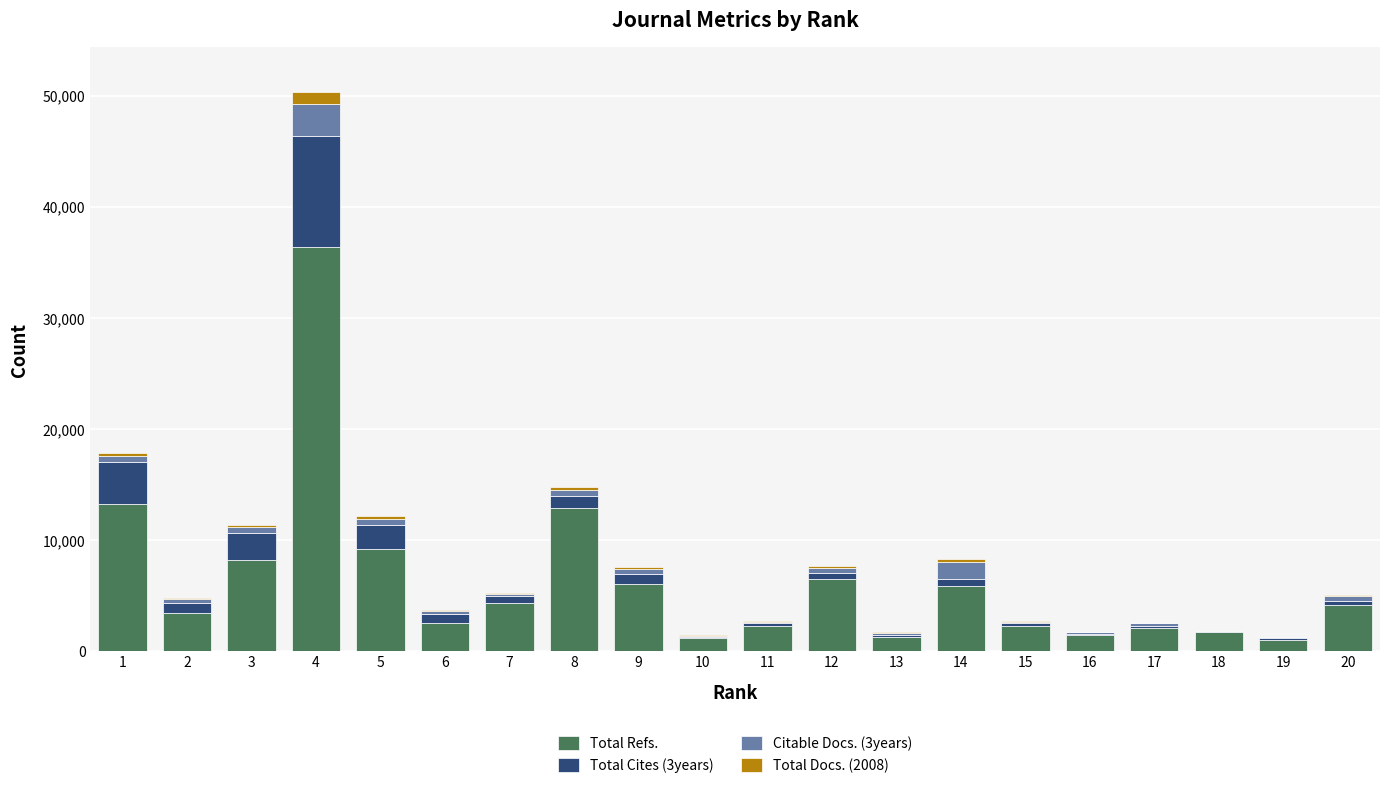

At which category is the sum across all series the highest?

4